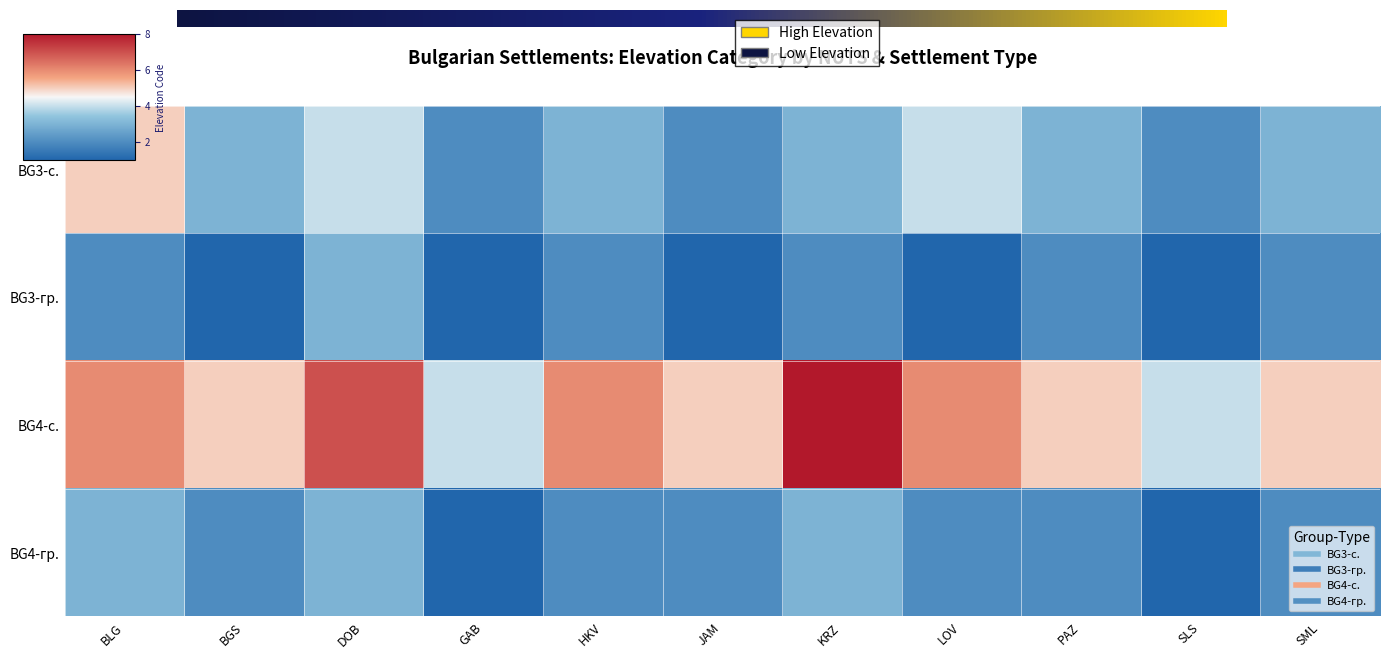

How many series are shown in this chart?

4